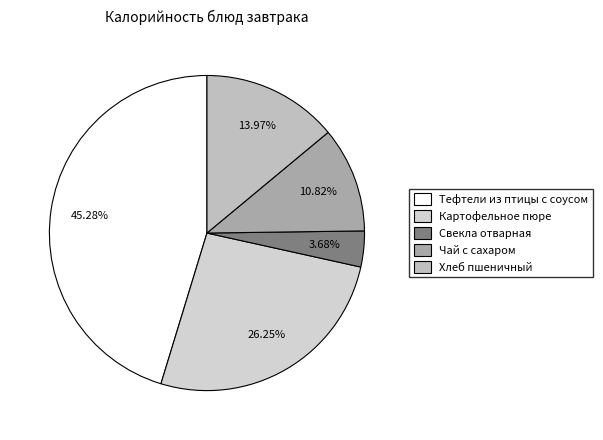

To the nearest percent, what is the combined percentage of Тефтели из птицы с соусом and Хлеб пшеничный?

59%